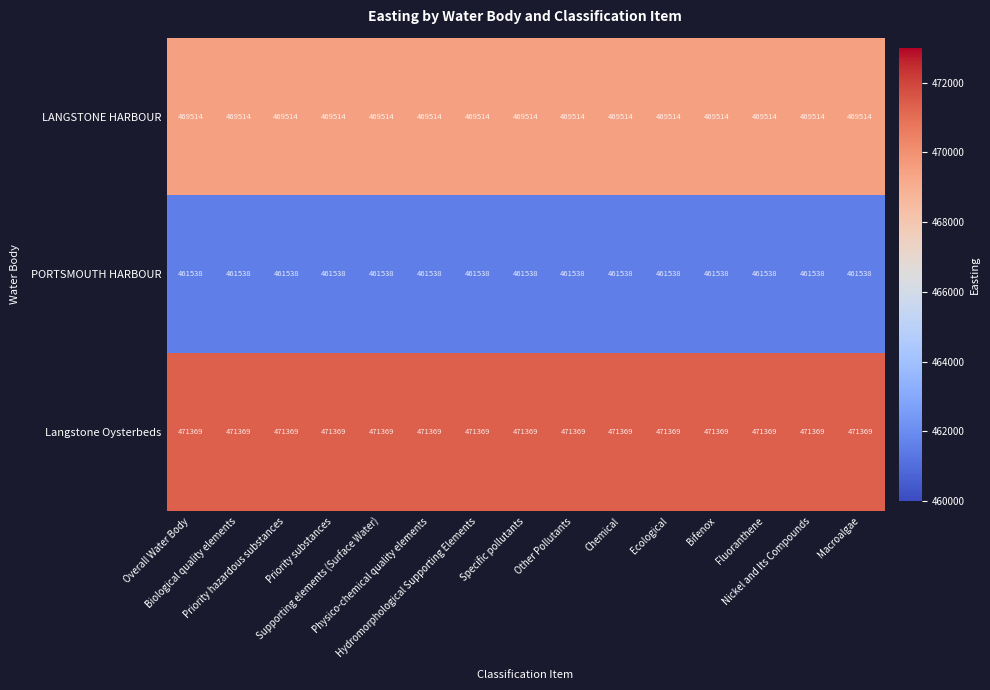

Rank the series by their maximum value, from highest to lowest.

Langstone Oysterbeds, LANGSTONE HARBOUR, PORTSMOUTH HARBOUR